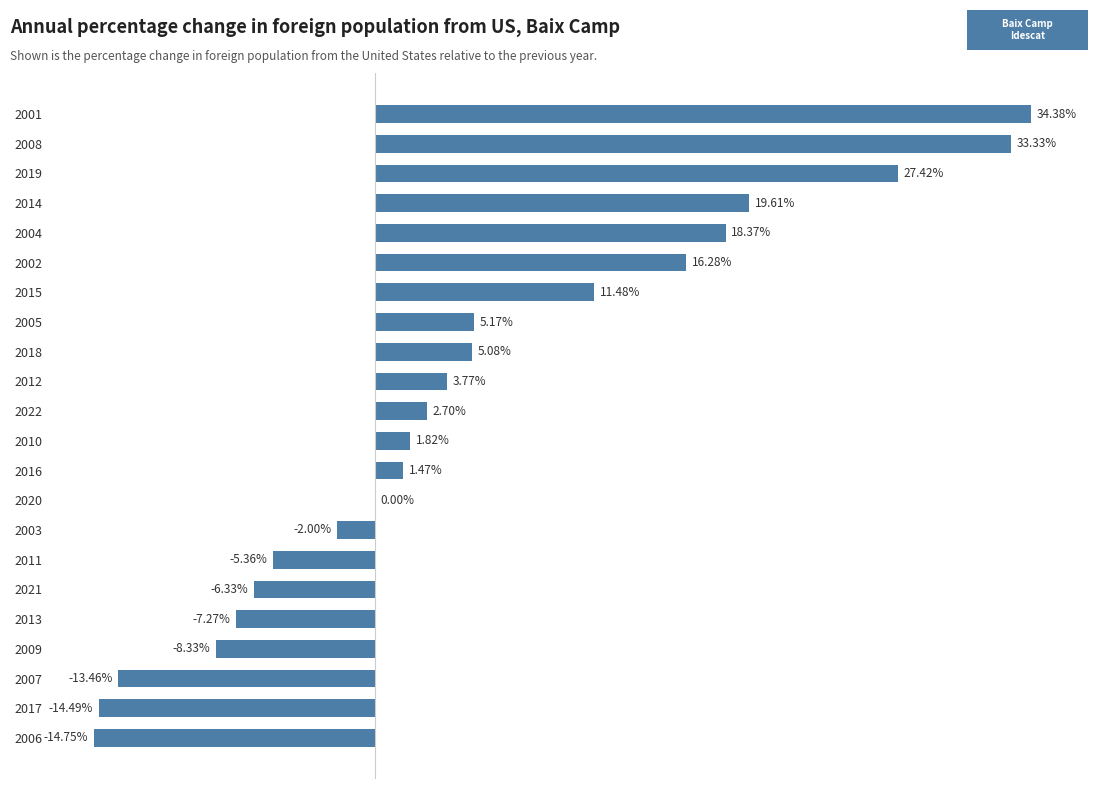

Are the bars horizontal?

Yes